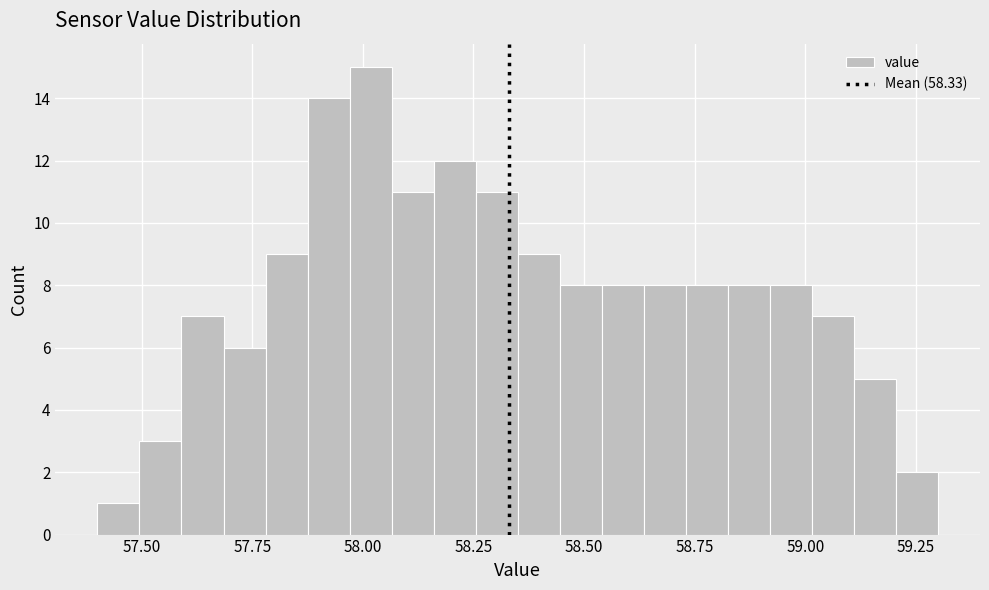

Read against the x-axis, roughly where is the centre of the tallest bar?

58.00